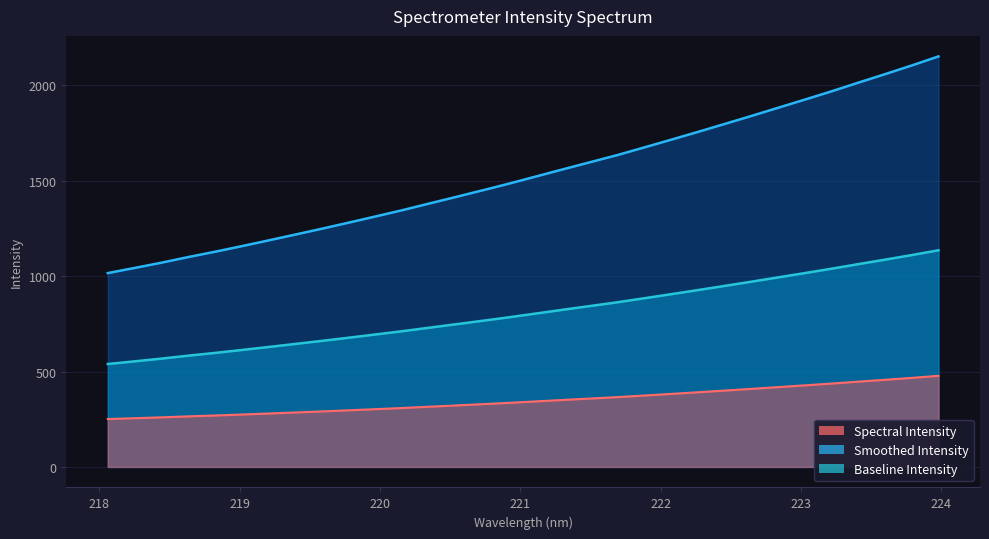

Reading left to right, transcribe all the data shown in this chart.

218.0596=251.2	218.2508=255.5	218.442=260.0	218.6332=265.2	218.8244=269.8	219.0156=274.9	219.2067=280.2	219.3979=285.7	219.589=291.2	219.7801=297.0	219.9712=303.0	220.1623=309.2	220.3533=315.9	220.5444=322.6	220.7354=329.4	220.9264=336.4	221.1174=343.9	221.3083=351.4	221.4993=358.8	221.6902=366.1	221.8812=374.4	222.0721=382.8	222.263=391.4	222.4538=400.3	222.6447=409.3	222.8355=418.5	223.0264=427.8	223.2172=437.2	223.408=447.2	223.5987=457.0	223.7895=467.0	223.9802=477.7